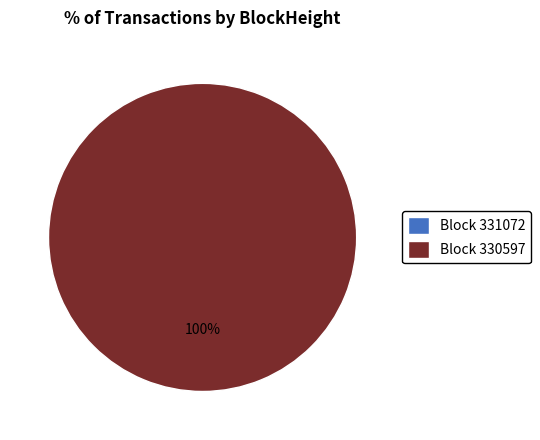

Rank the categories by value from lowest to highest.

331072, 330597